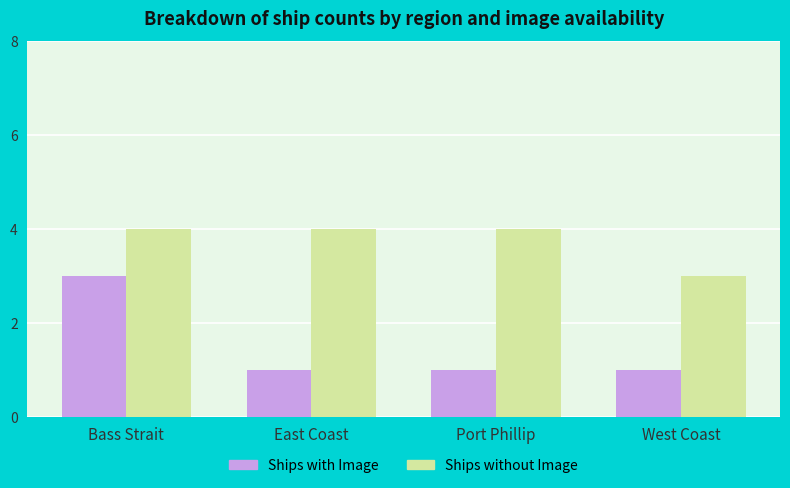

Rank the series at Bass Strait from lowest to highest value.

Ships with Image, Ships without Image